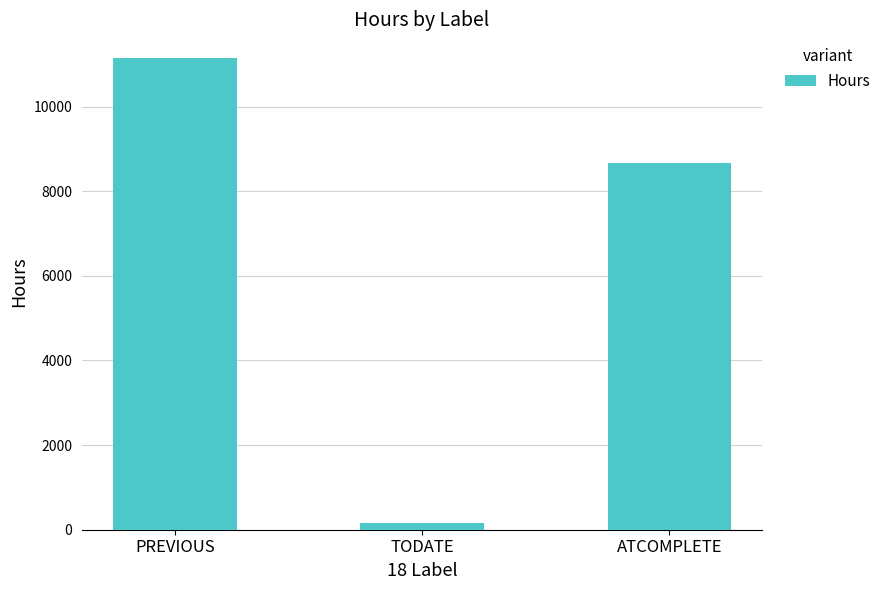

Where does the data first go above 8672?

PREVIOUS